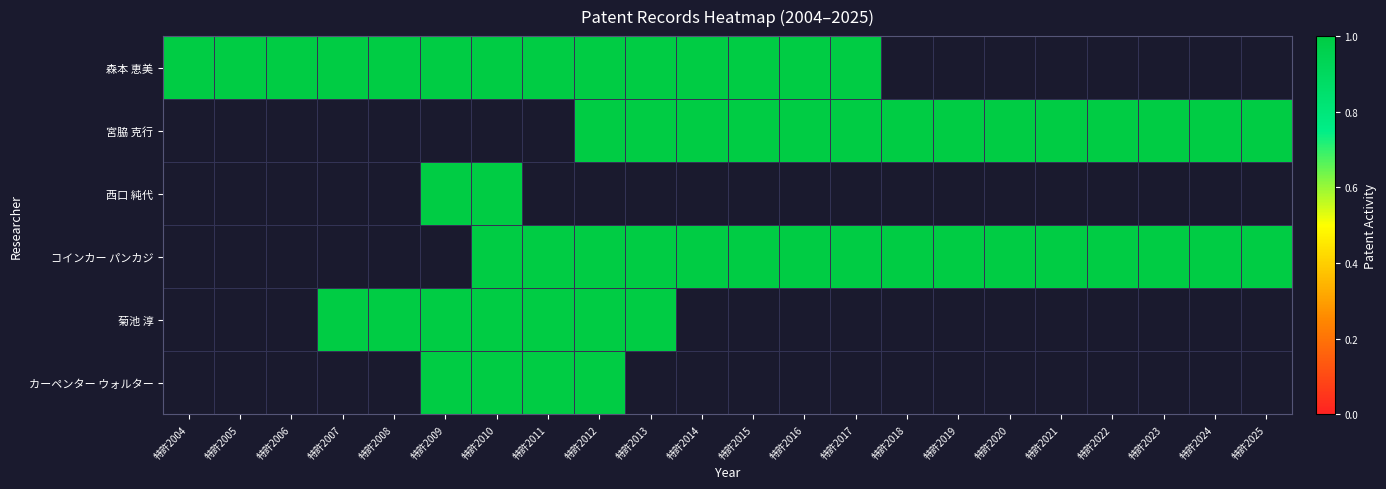

Which series changed the most between 特許2013 and 特許2020?

コインカー パンカジ